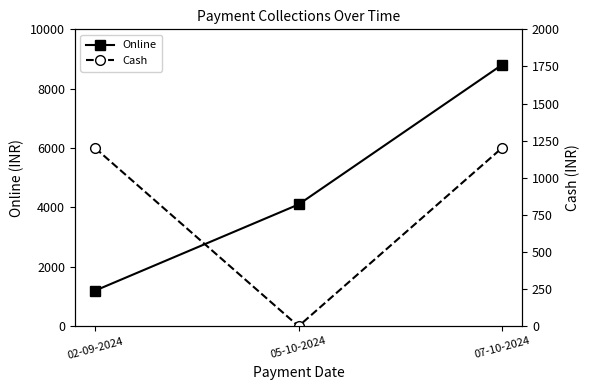

Reading left to right, list all the values displayed in this chart.

Online: 1200	4100	8800
Cash: 1200	0	1200